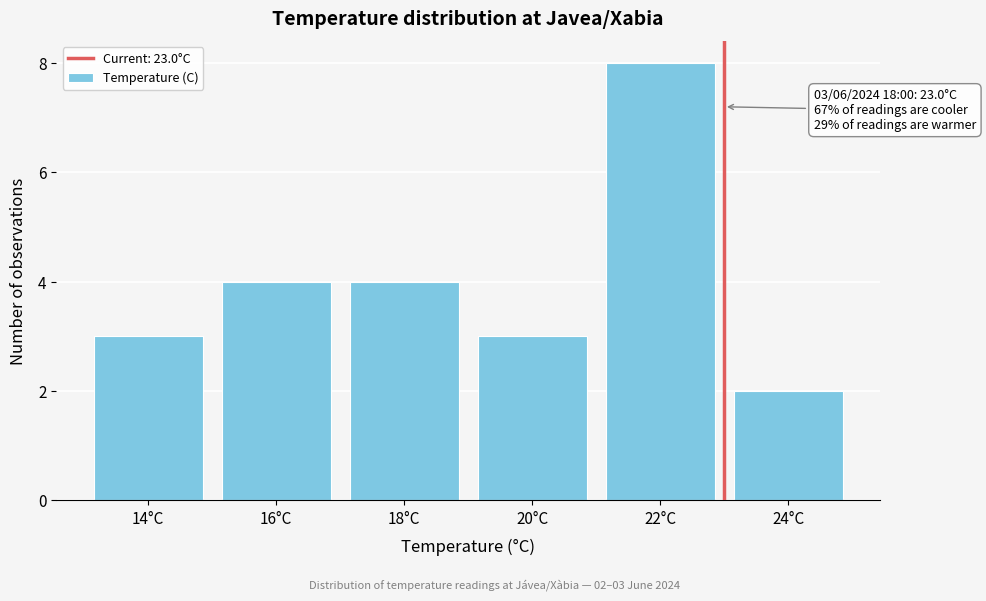

Reading left to right, extract all data points from this chart.

14°C=3	16°C=4	18°C=4	20°C=3	22°C=8	24°C=2